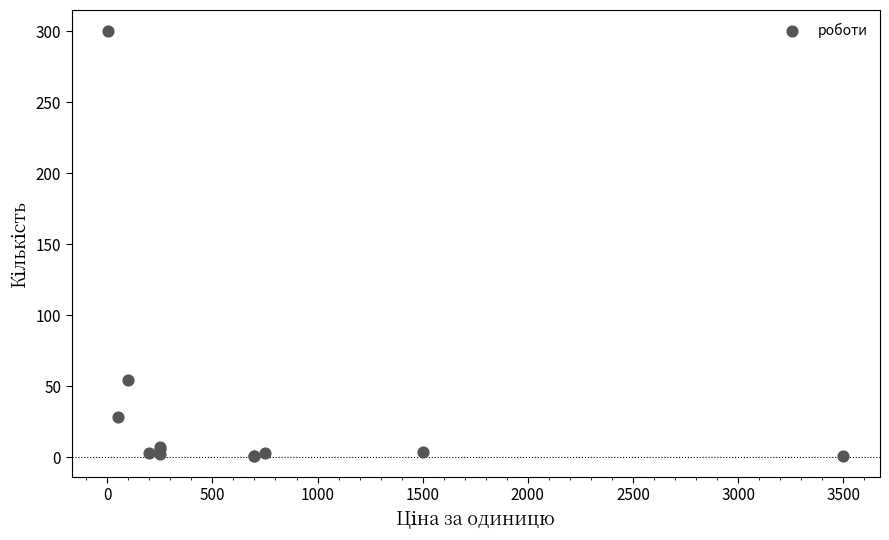

What Y value in the scatter plot is closest to 150?

54.6